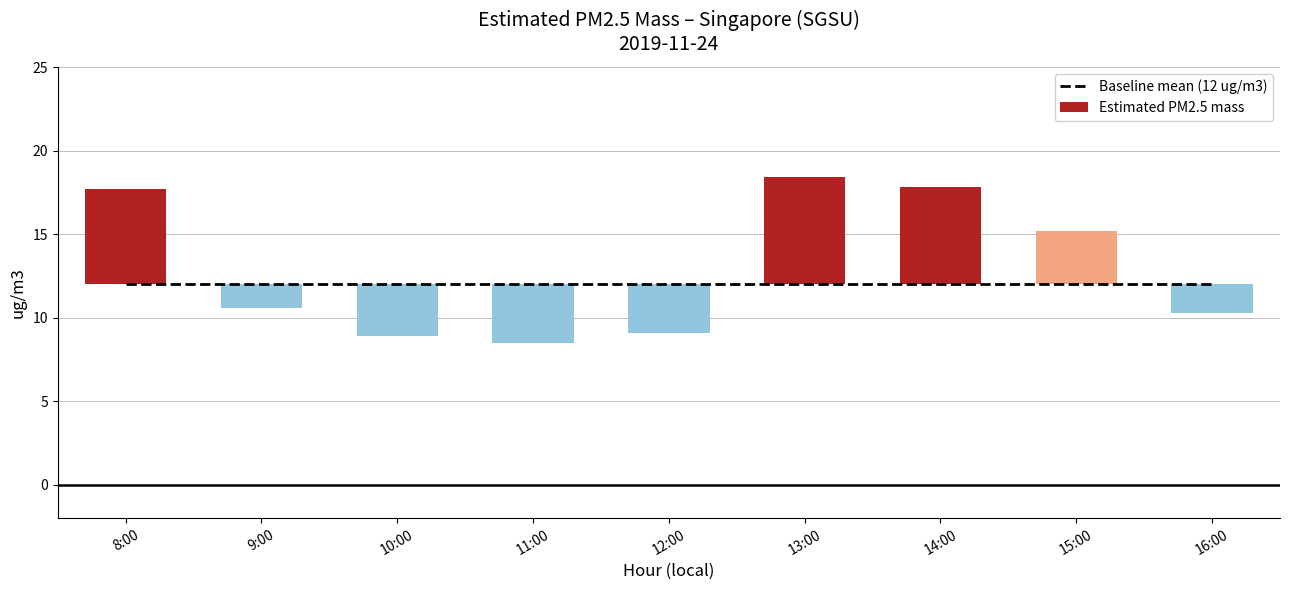

Reading right to left, list all the values displayed in this chart.

Baseline mean (12 ug/m3): 16:00=12.0	15:00=12.0	14:00=12.0	13:00=12.0	12:00=12.0	11:00=12.0	10:00=12.0	9:00=12.0	8:00=12.0
Estimated PM2.5 mass: 16:00=-1.7	15:00=3.2	14:00=5.8	13:00=6.4	12:00=-2.9	11:00=-3.5	10:00=-3.1	9:00=-1.4	8:00=5.7